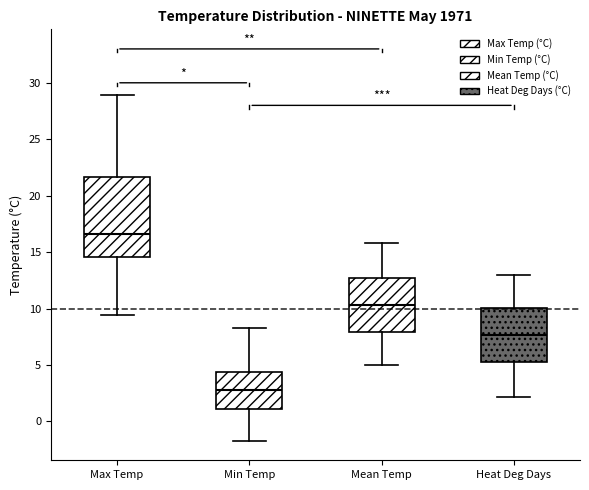

Comparing the boxes themselves (not the whiskers), which one is the tallest?

Max Temp